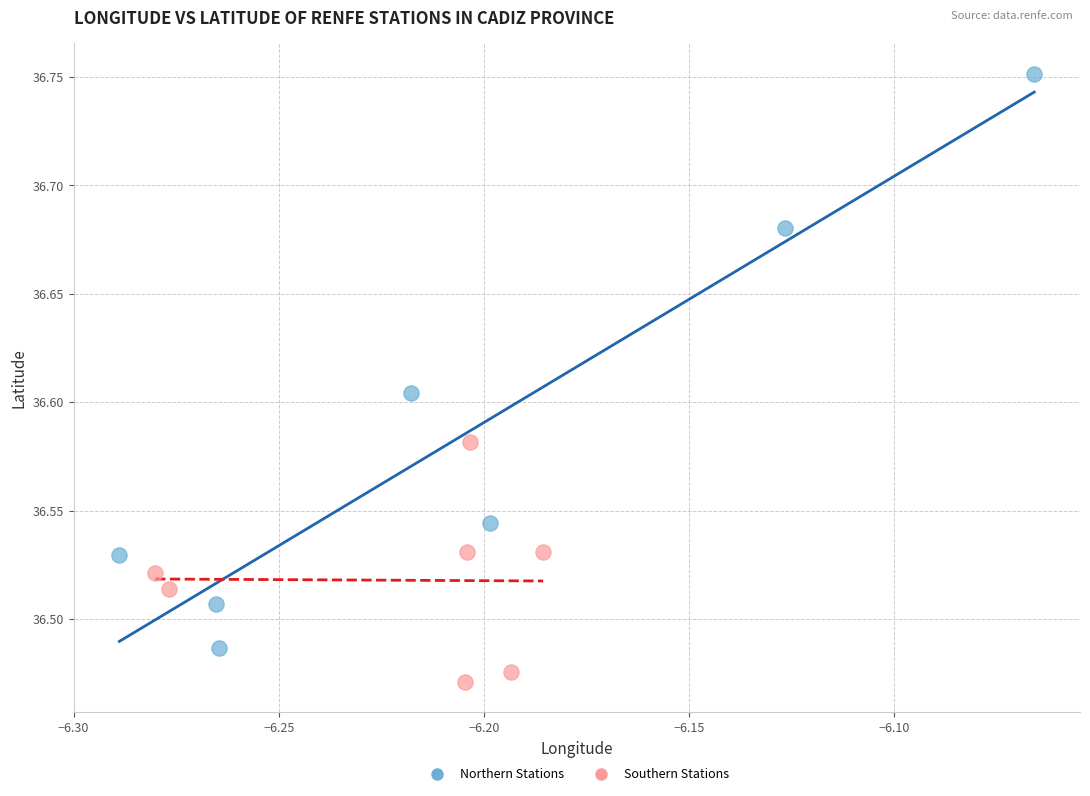

Which series reaches the maximum Y coordinate?

Northern Stations